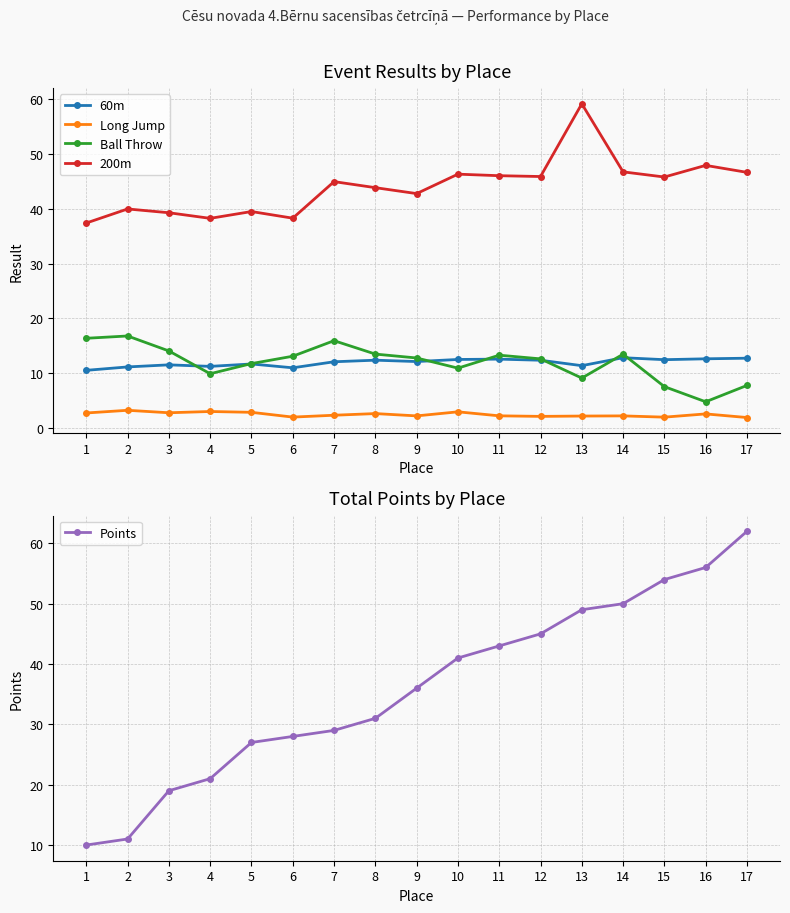

Reading left to right, transcribe all the data shown in this chart.

60m: 1=10.6	2=11.2	3=11.6	4=11.3	5=11.7	6=11.0	7=12.1	8=12.4	9=12.2	10=12.5	11=12.6	12=12.4	13=11.4	14=12.8	15=12.5	16=12.7	17=12.8
Long Jump: 1=2.8	2=3.3	3=2.8	4=3.0	5=2.9	6=2.0	7=2.4	8=2.7	9=2.2	10=3.0	11=2.3	12=2.2	13=2.2	14=2.2	15=2.0	16=2.6	17=1.9
Ball Throw: 1=16.4	2=16.8	3=14.1	4=9.9	5=11.8	6=13.1	7=15.9	8=13.5	9=12.8	10=10.9	11=13.3	12=12.6	13=9.1	14=13.5	15=7.6	16=4.8	17=7.8
200m: 1=37.4	2=40.0	3=39.3	4=38.2	5=39.5	6=38.3	7=44.9	8=43.8	9=42.8	10=46.3	11=46.0	12=45.9	13=59.1	14=46.7	15=45.8	16=47.9	17=46.6
Points: 1=10.0	2=11.0	3=19.0	4=21.0	5=27.0	6=28.0	7=29.0	8=31.0	9=36.0	10=41.0	11=43.0	12=45.0	13=49.0	14=50.0	15=54.0	16=56.0	17=62.0